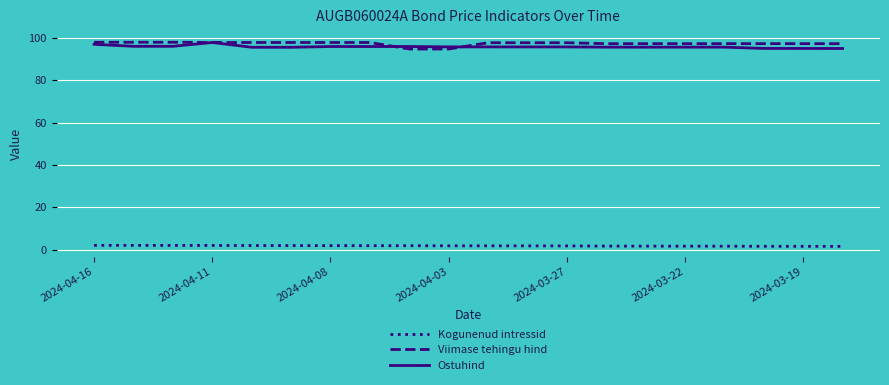

What is the maximum value for Viimase tehingu hind?

98.0